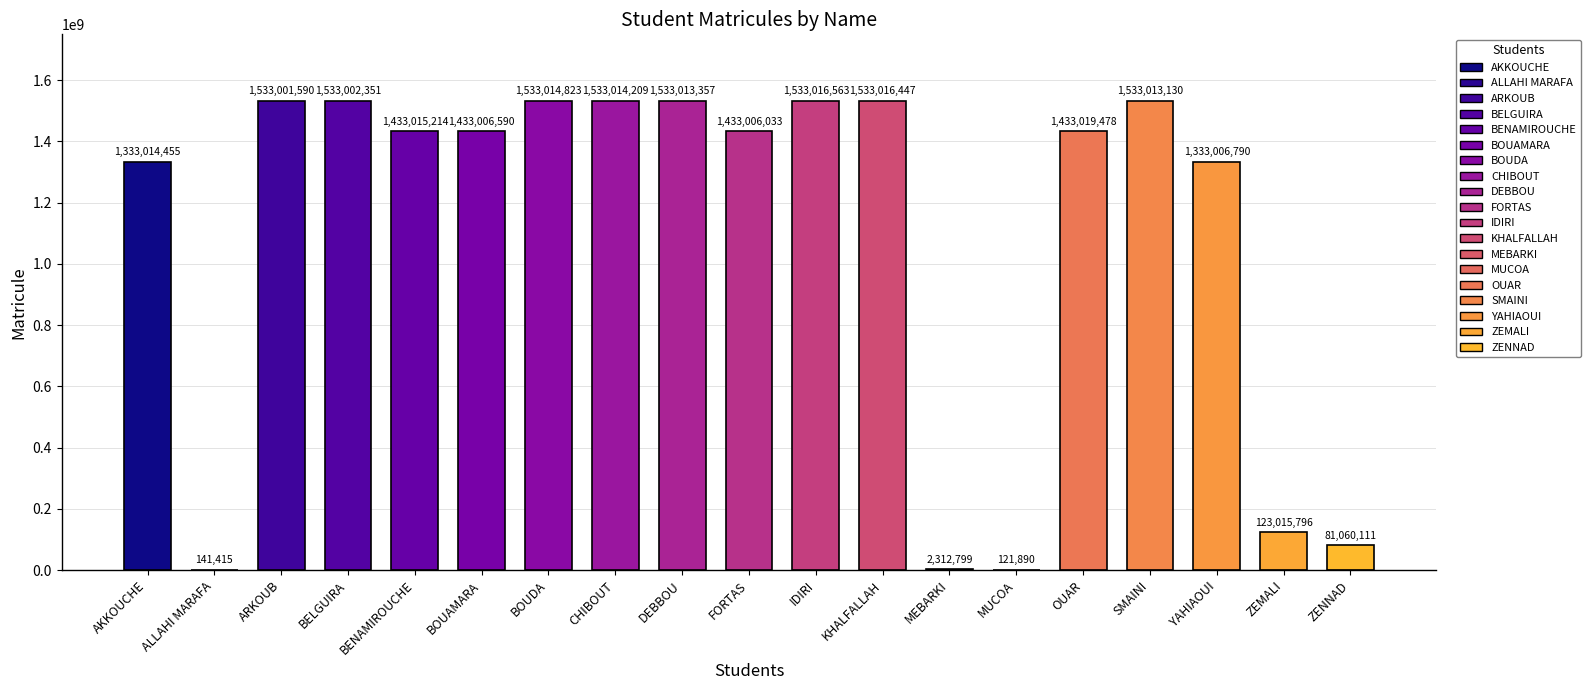

What is the maximum value shown in the chart?

1533016563